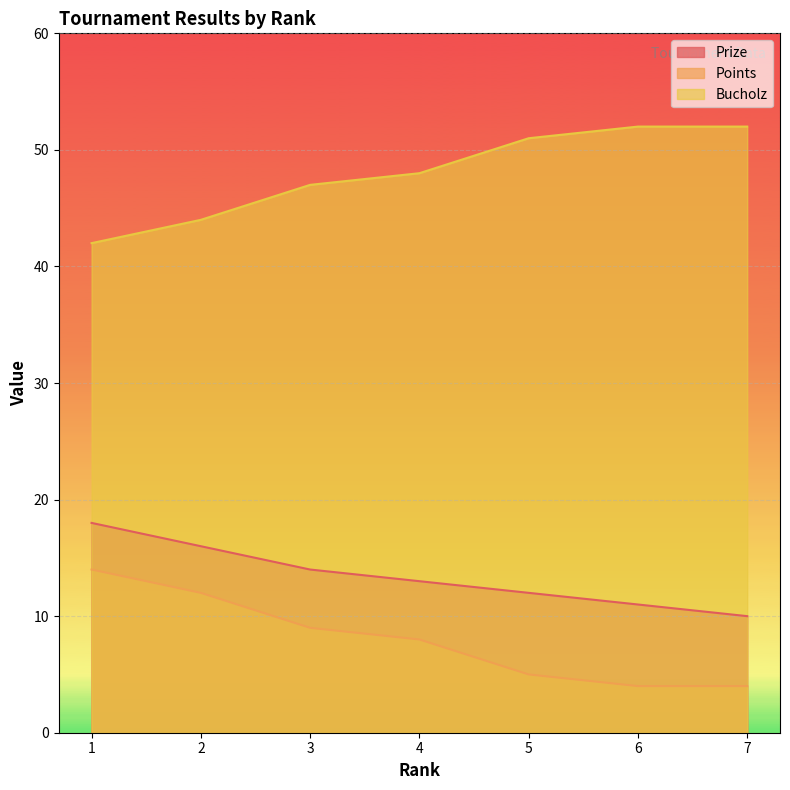

True or false: Bucholz and Prize cross at least once.

False